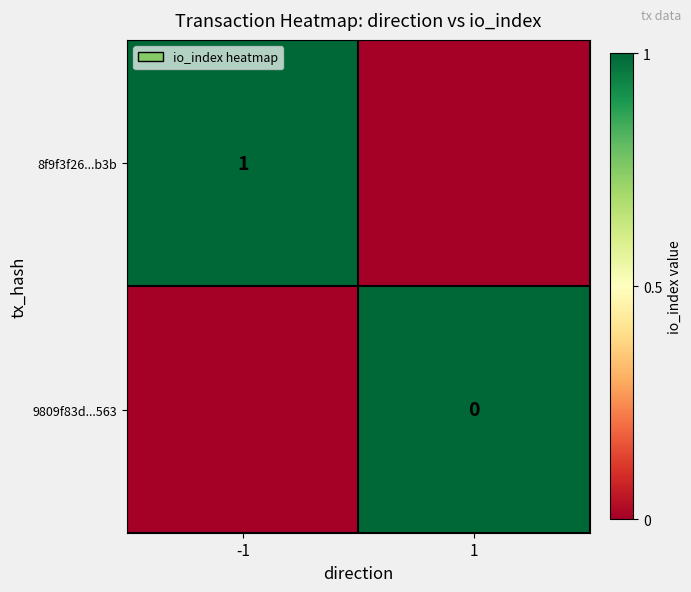

Is the value of 9809f83d...563 at 1 greater than the value of 8f9f3f26...b3b at -1?

No